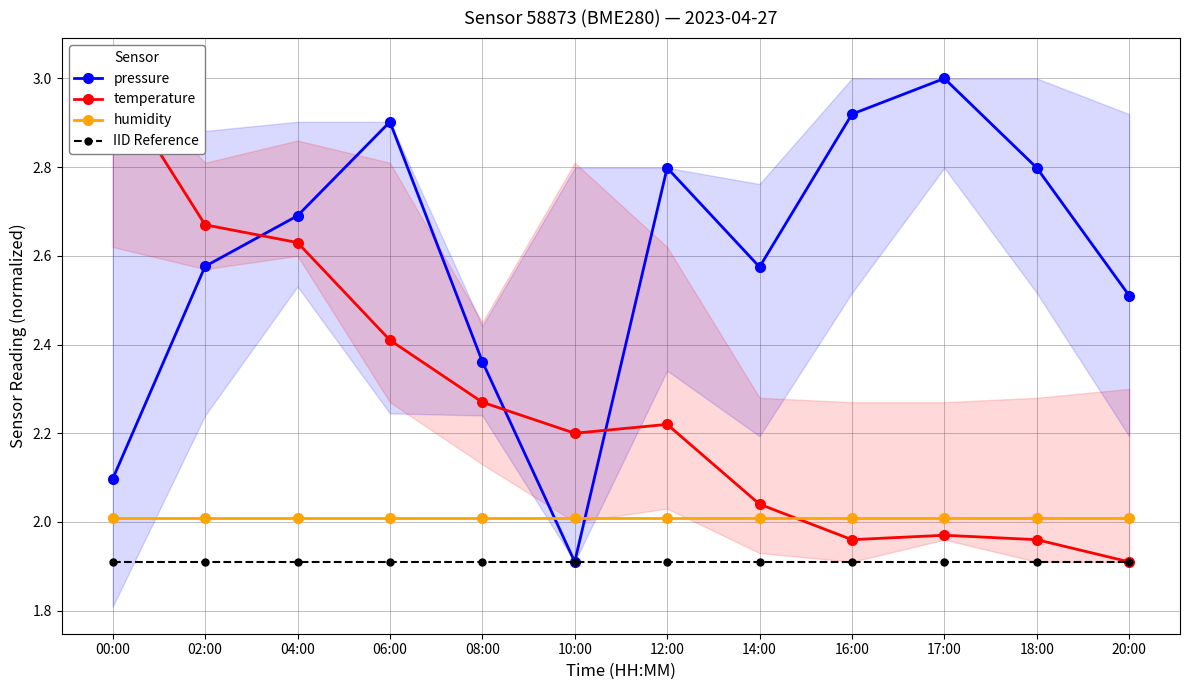

What is the approximate value of humidity at 10:00?

2.0